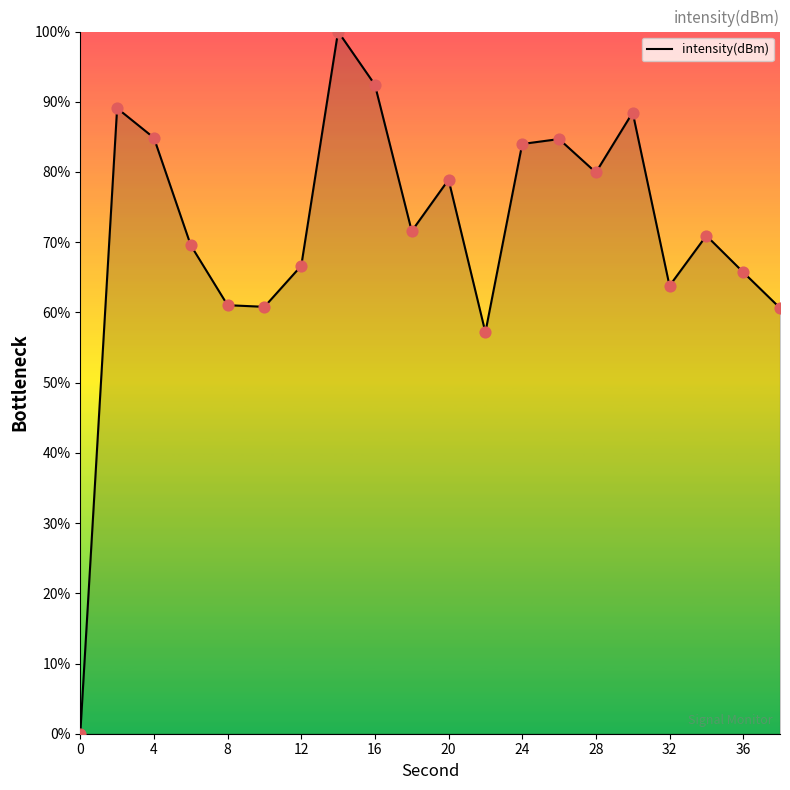

What is the maximum value shown in the chart?

100.0